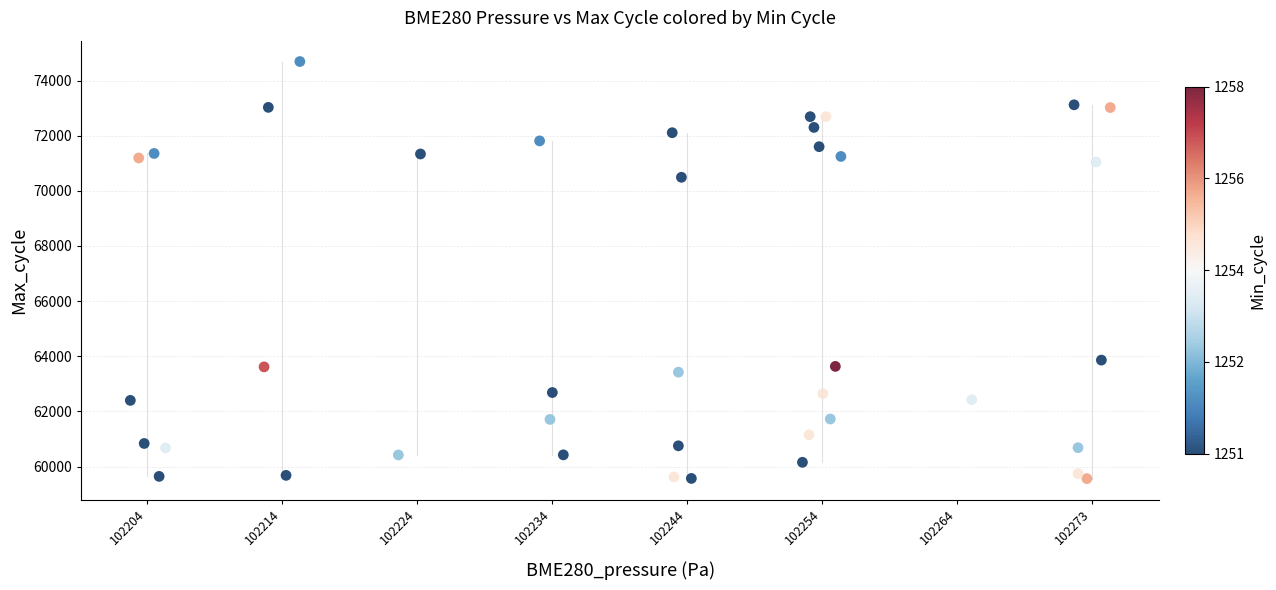

What is the range of Y values (max minus min)?

15130